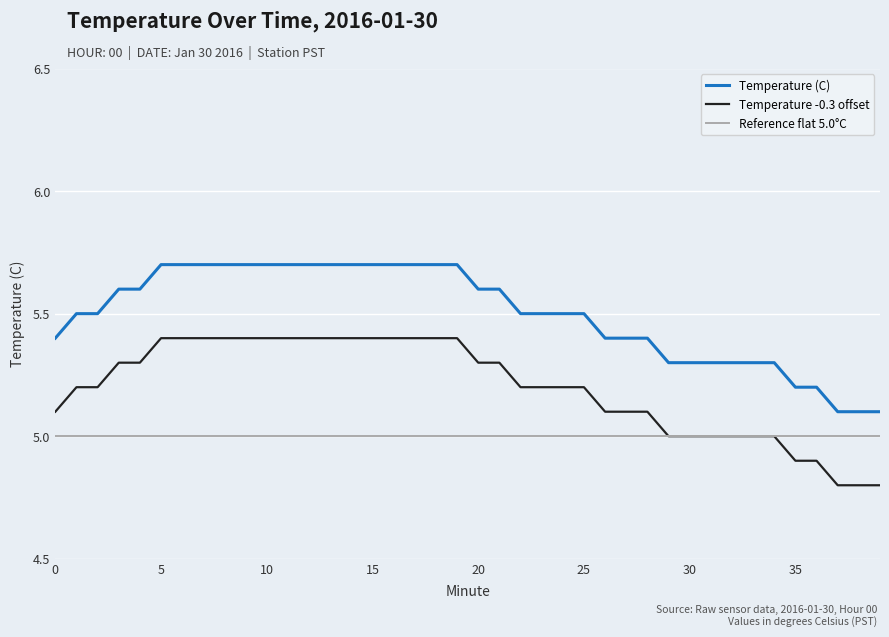

Which series has the largest total across all categories?

Temperature (C)